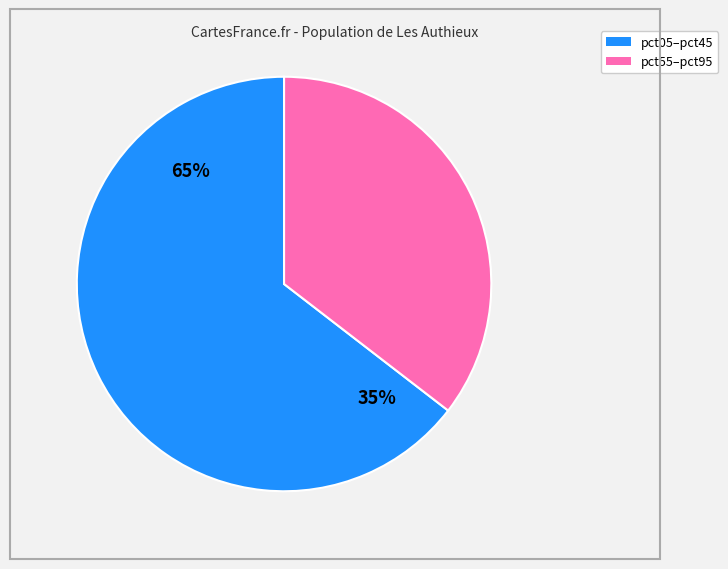

True or false: pct35 accounts for 1% of the total.

False